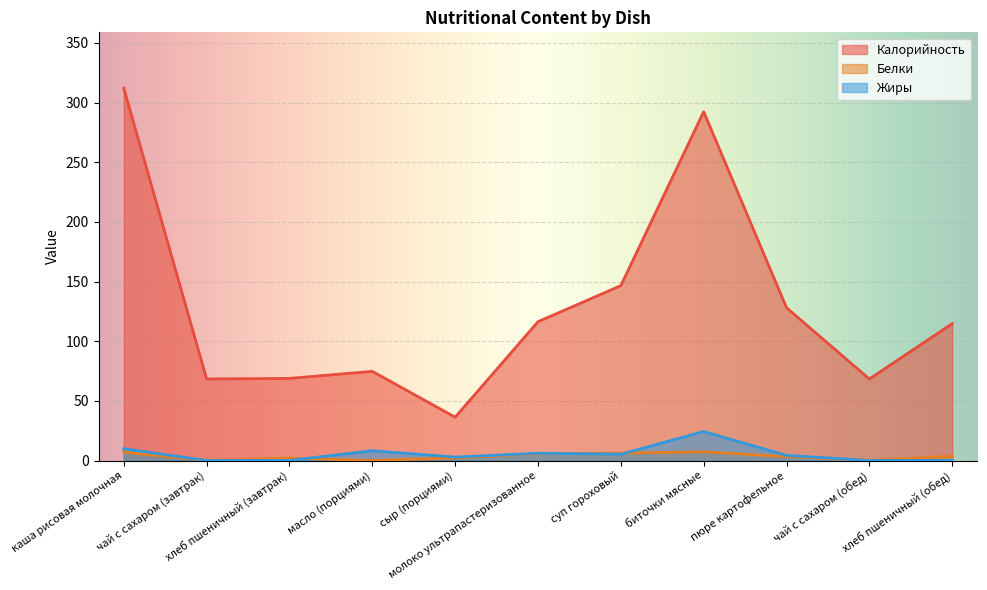

What is the sum of all Калорийность values?

1427.1